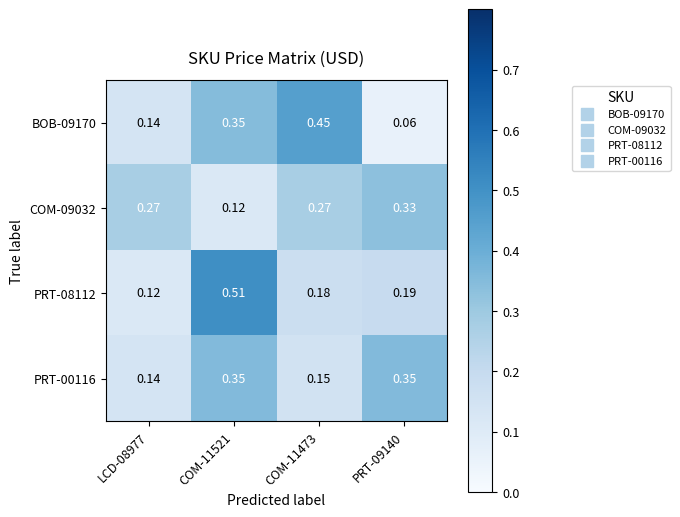

Is the value of BOB-09170 at PRT-09140 greater than the value of COM-09032 at COM-11473?

No